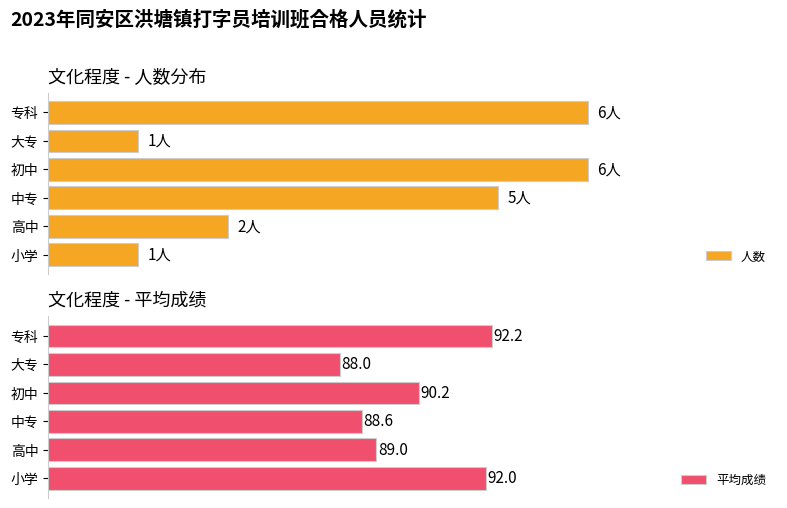

How many bars are there in total?

12